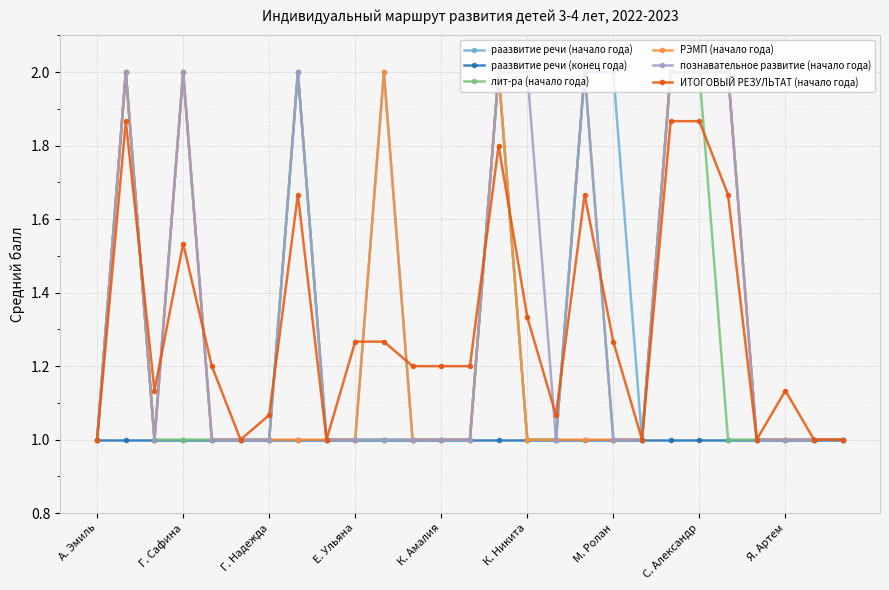

What is the value of the РЭМП (начало года) point at the 15th from the left?

2.0